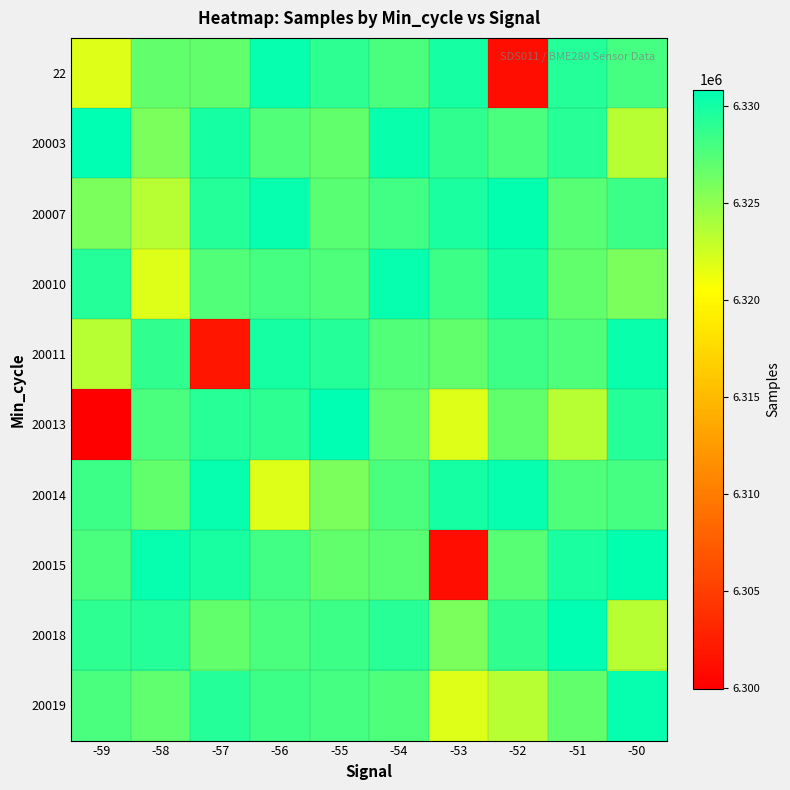

What is the total value across all series at -53?

63244266